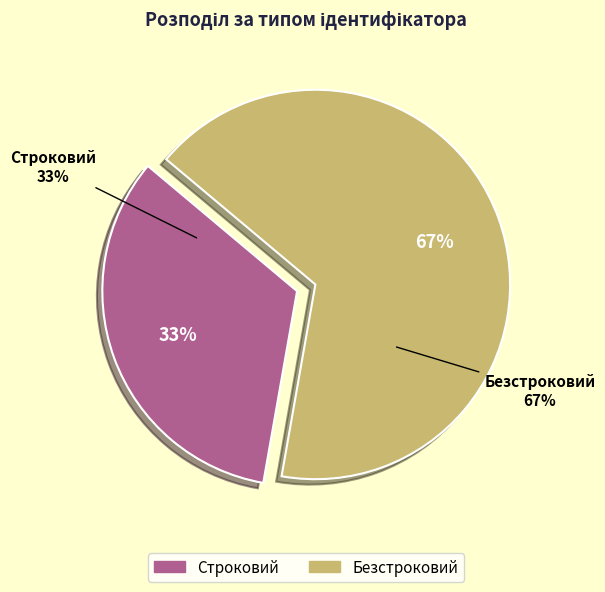

What is the ratio of the value at Безстроковий to the value at Строковий?

2.0